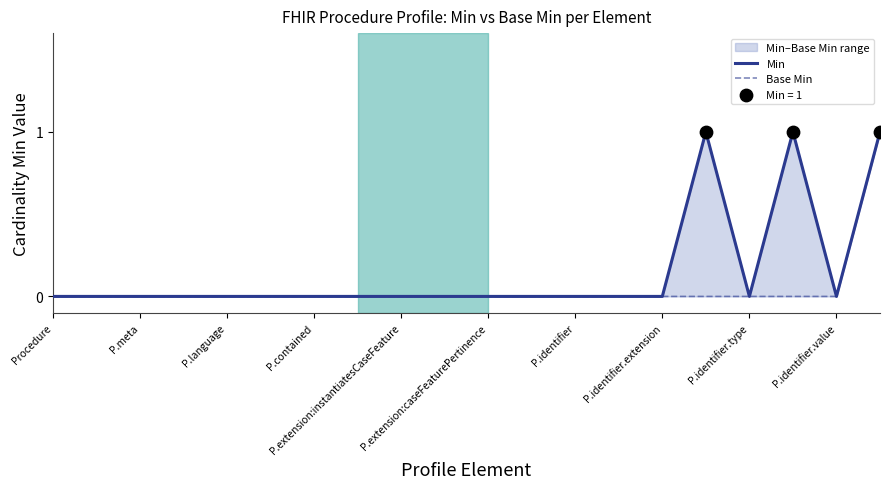

Which series has the largest total across all categories?

Min